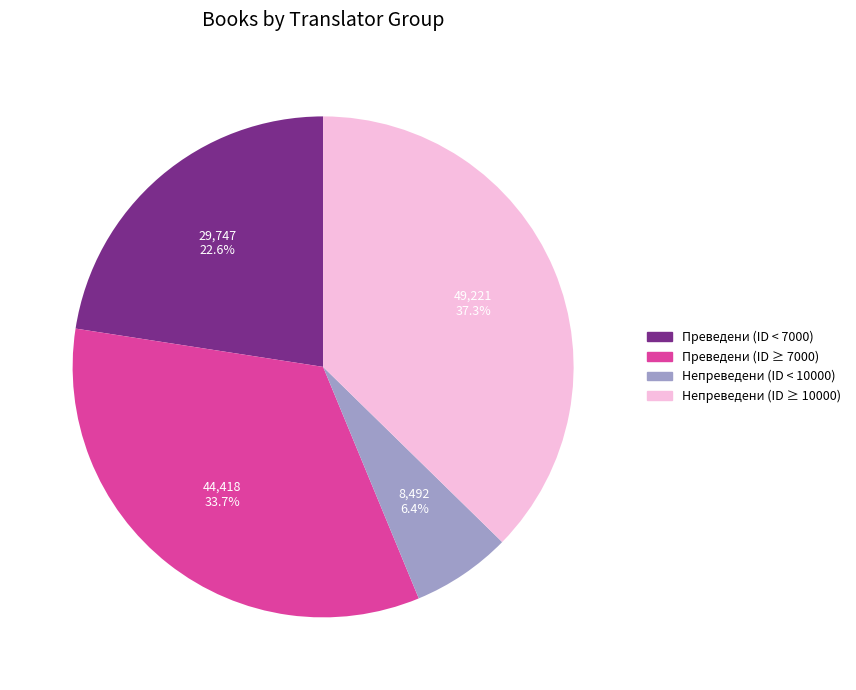

Is there a majority slice in this chart?

No